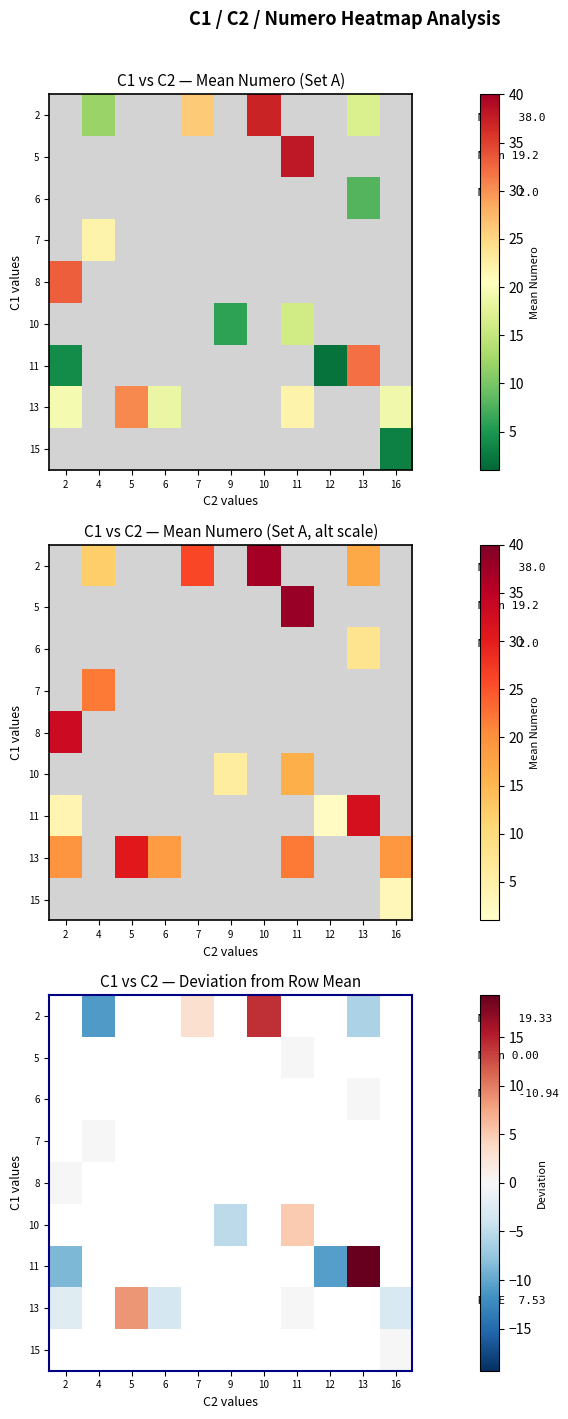

Count the number of data series in this chart.

9